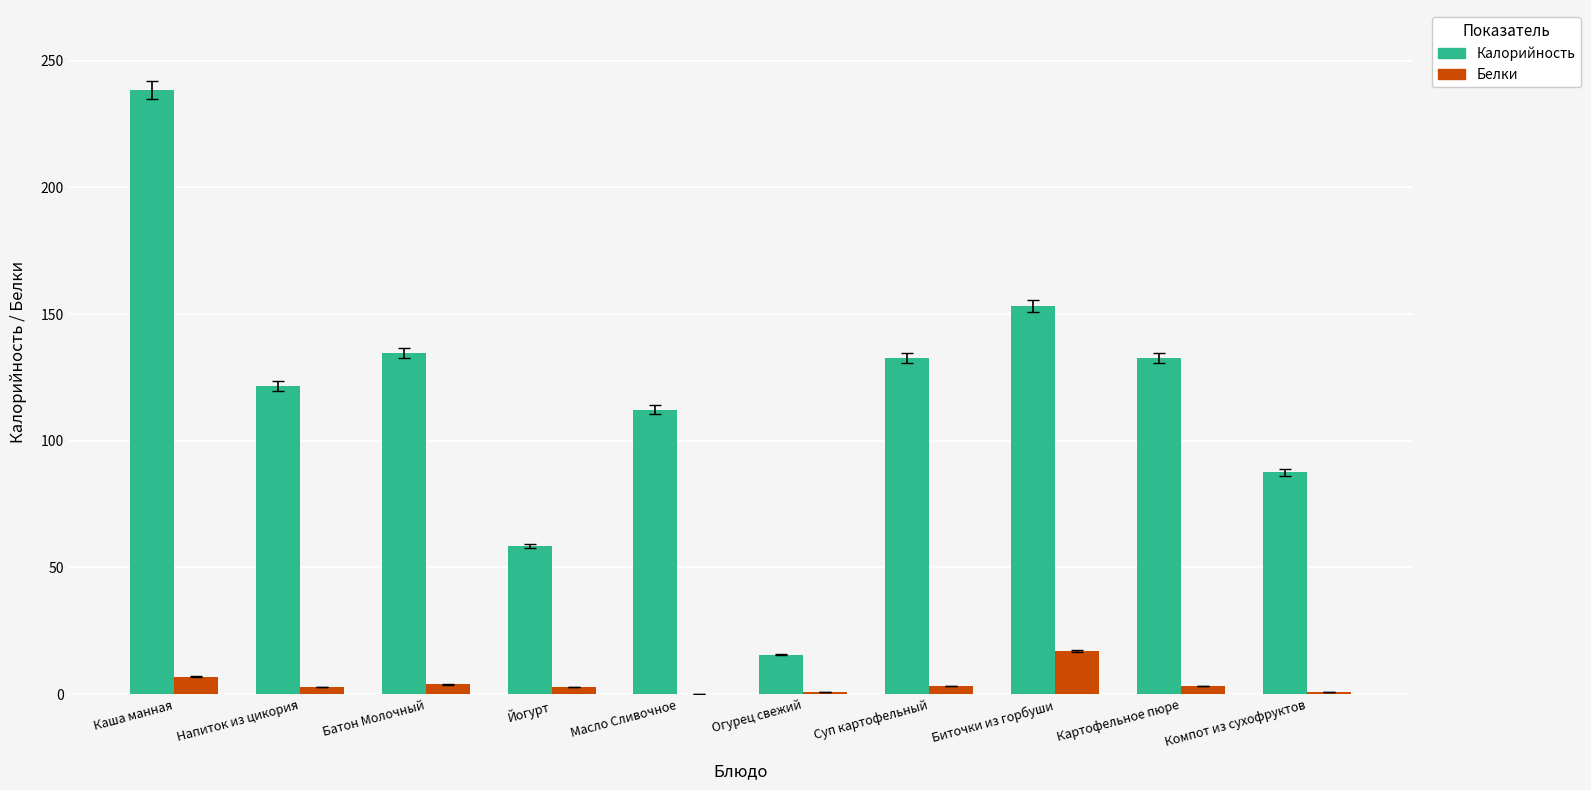

Which series has the widest spread of values?

Калорийность